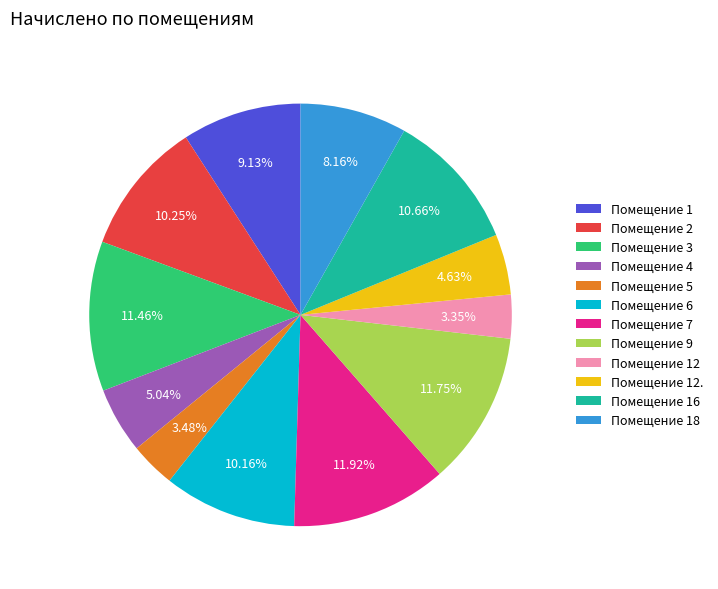

Do Помещение 7 and Помещение 3 together represent more than half of the pie?

No